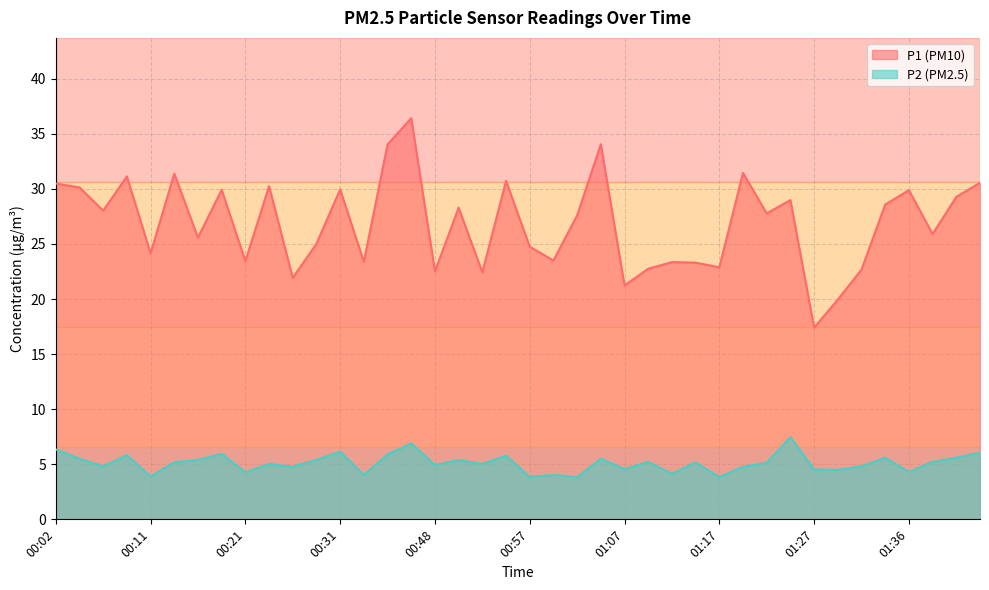

What is the difference between the second highest and second lowest values in the P2 series?

3.1